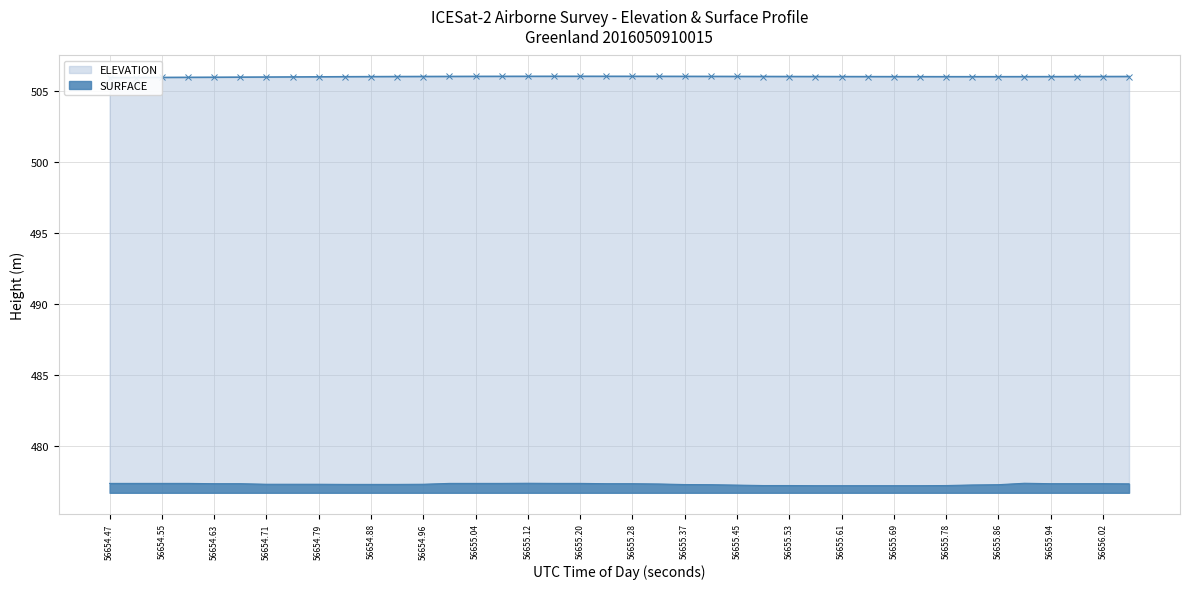

How many series are shown in this chart?

2